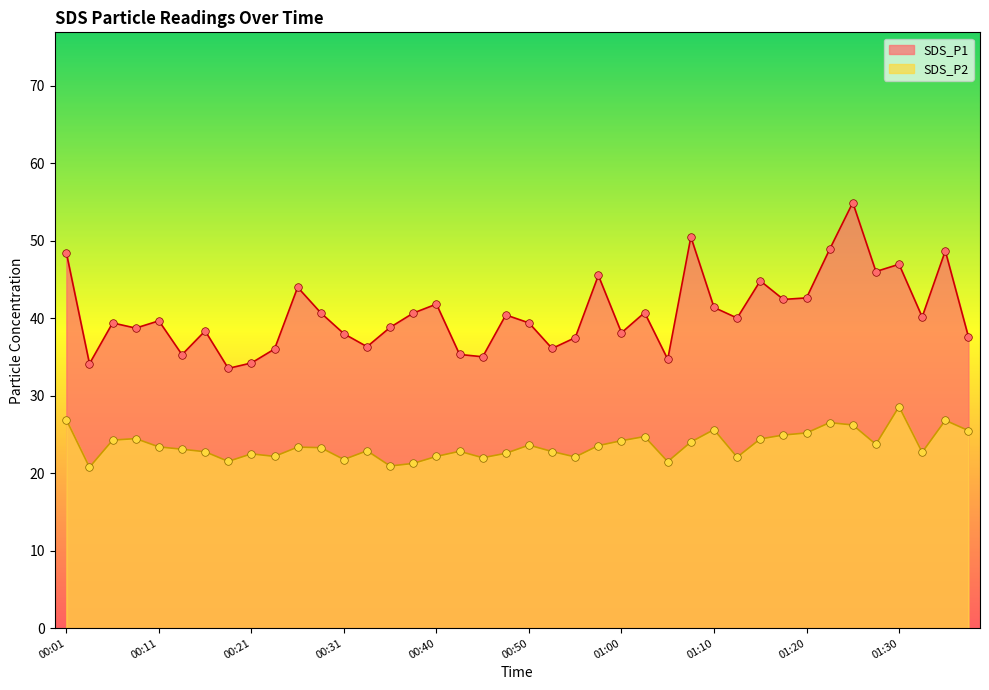

Which series contains the highest Y value?

SDS_P1